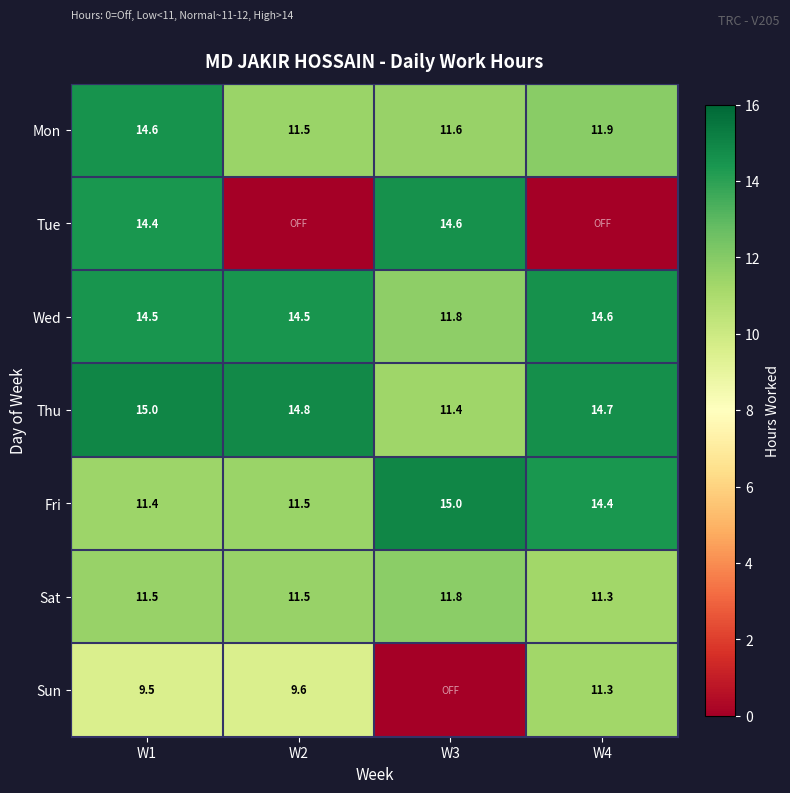

Rank the categories by Fri value from highest to lowest.

W3, W4, W2, W1